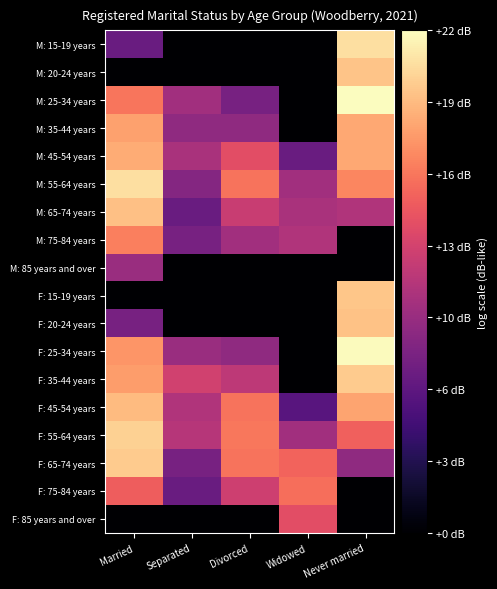

How many distinct data groups are displayed?

18